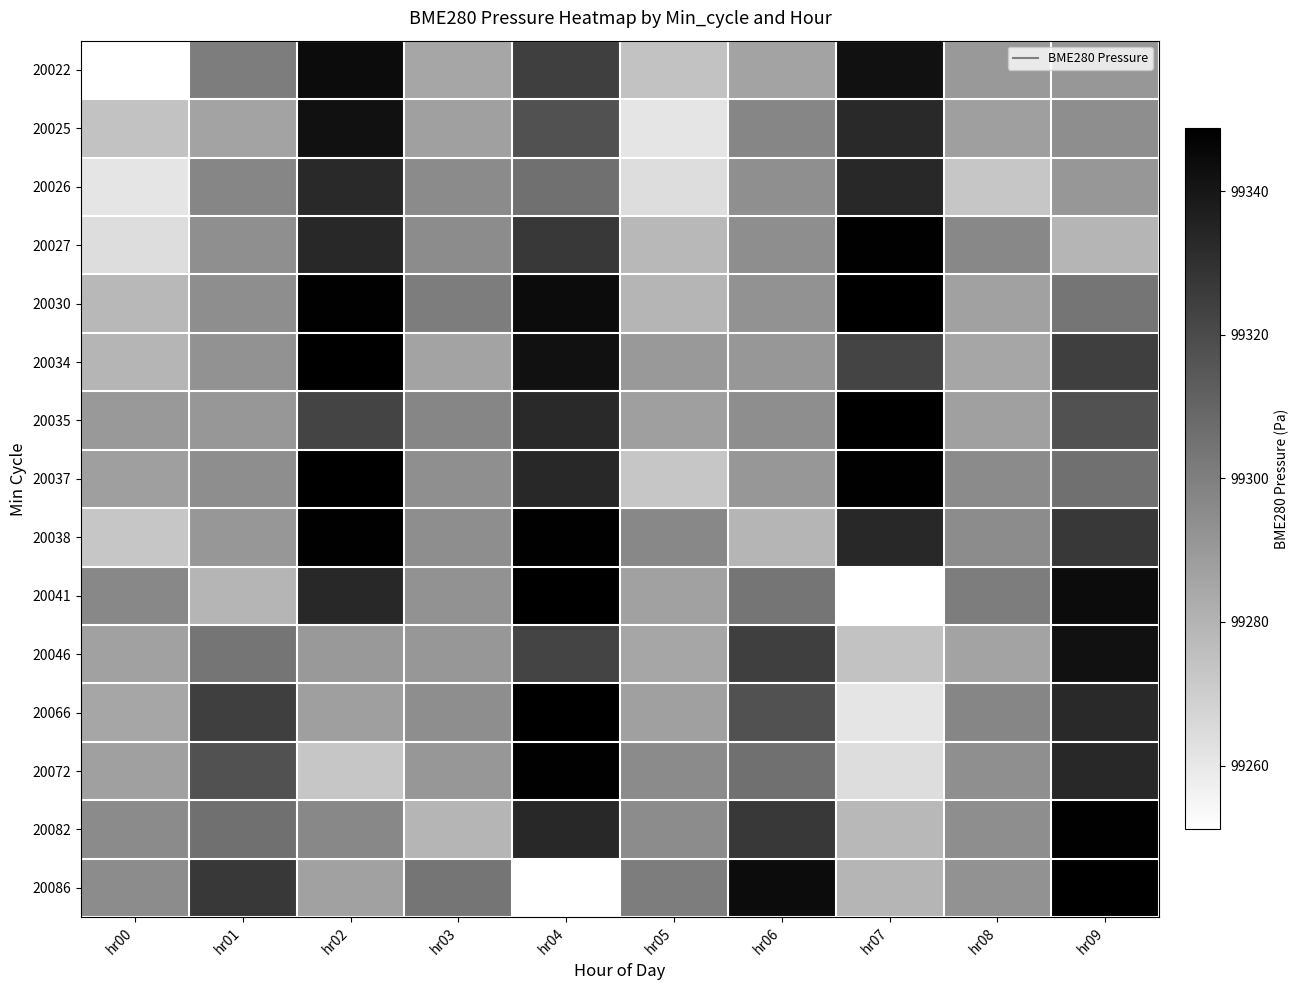

Which has a higher value, hr01 or hr00?

hr01